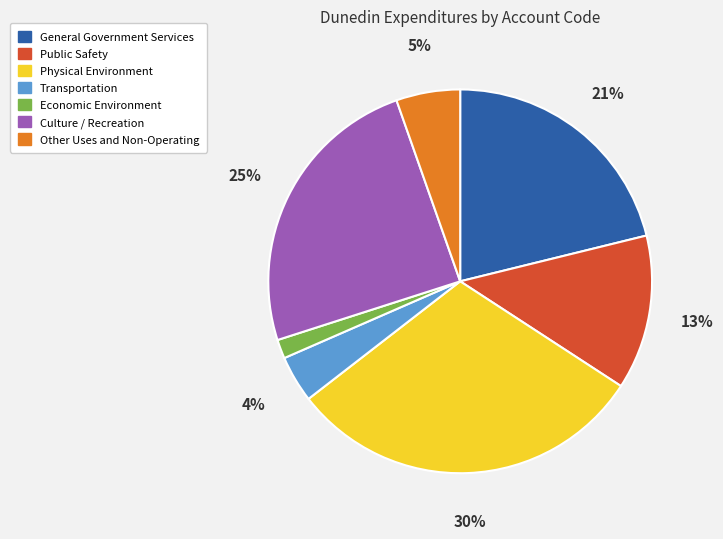

How many segments does this pie chart have?

7